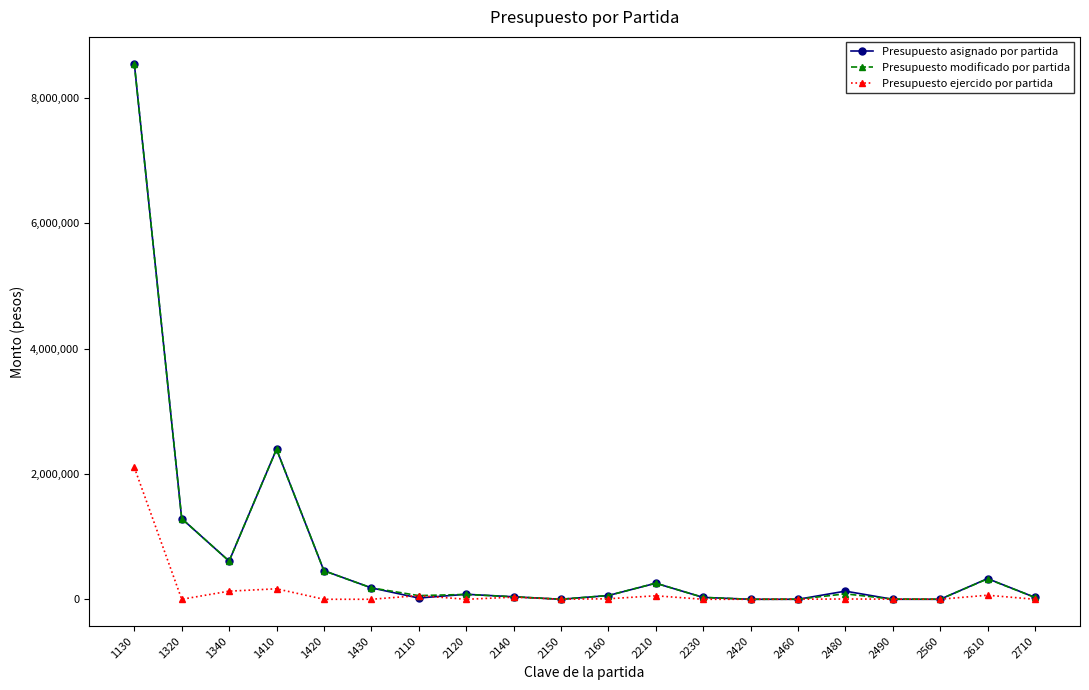

At which category is the sum across all series the highest?

1130